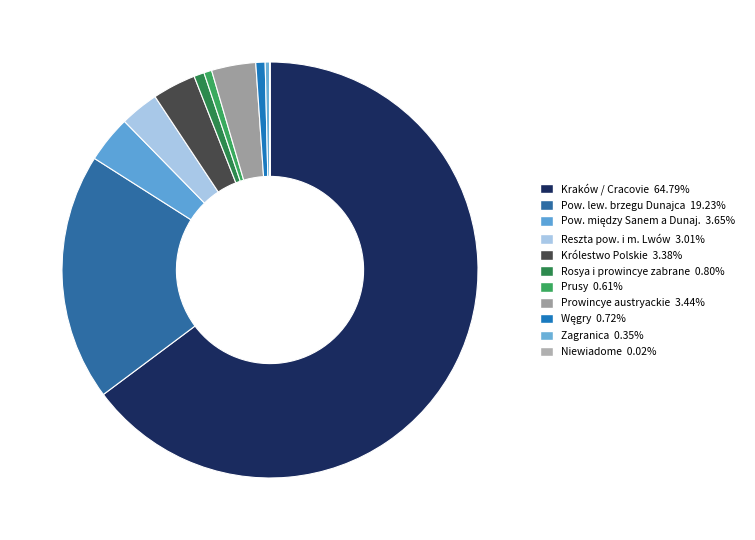

How many segments does this pie chart have?

11